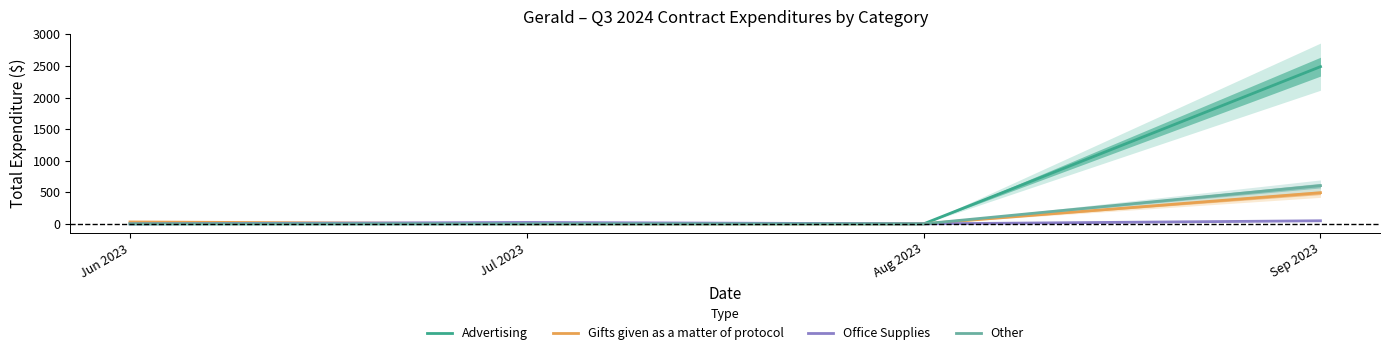

What position from the right is Jul 2023?

3